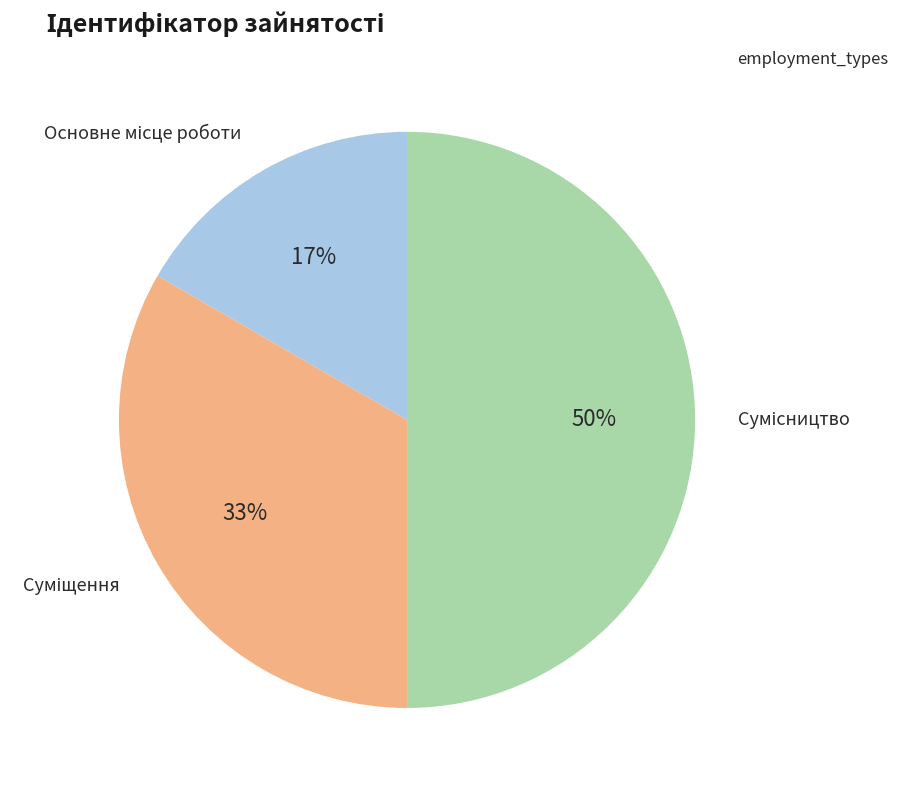

To the nearest percent, what is the difference between the largest and smallest slice percentages?

33%